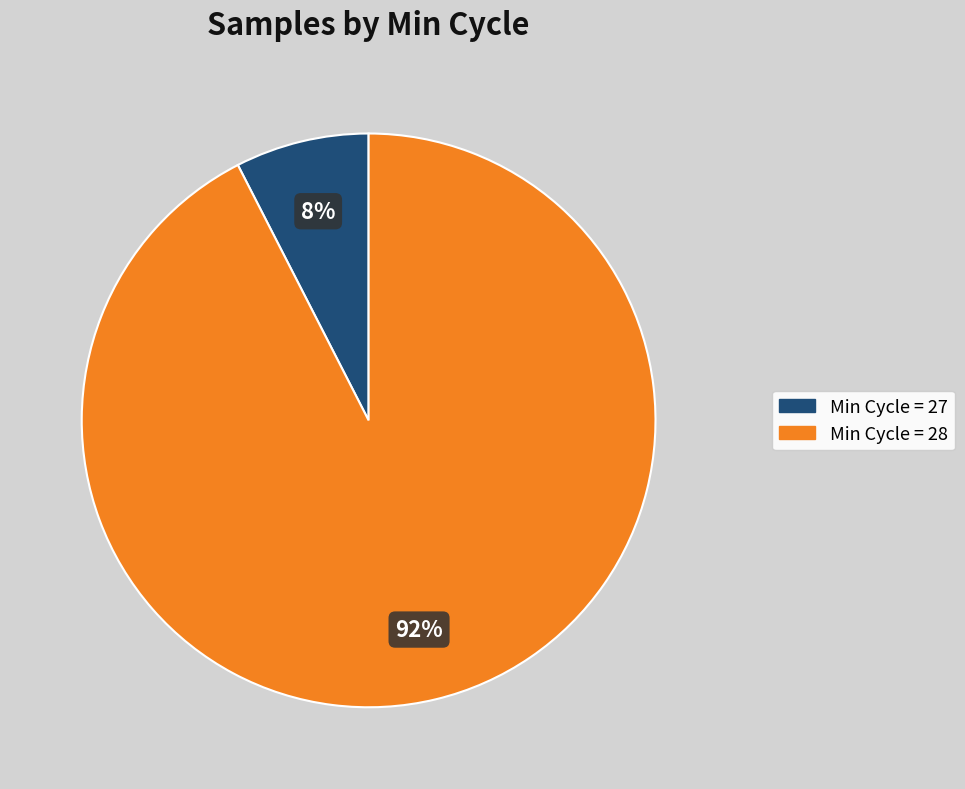

Does any single category account for the majority?

Yes